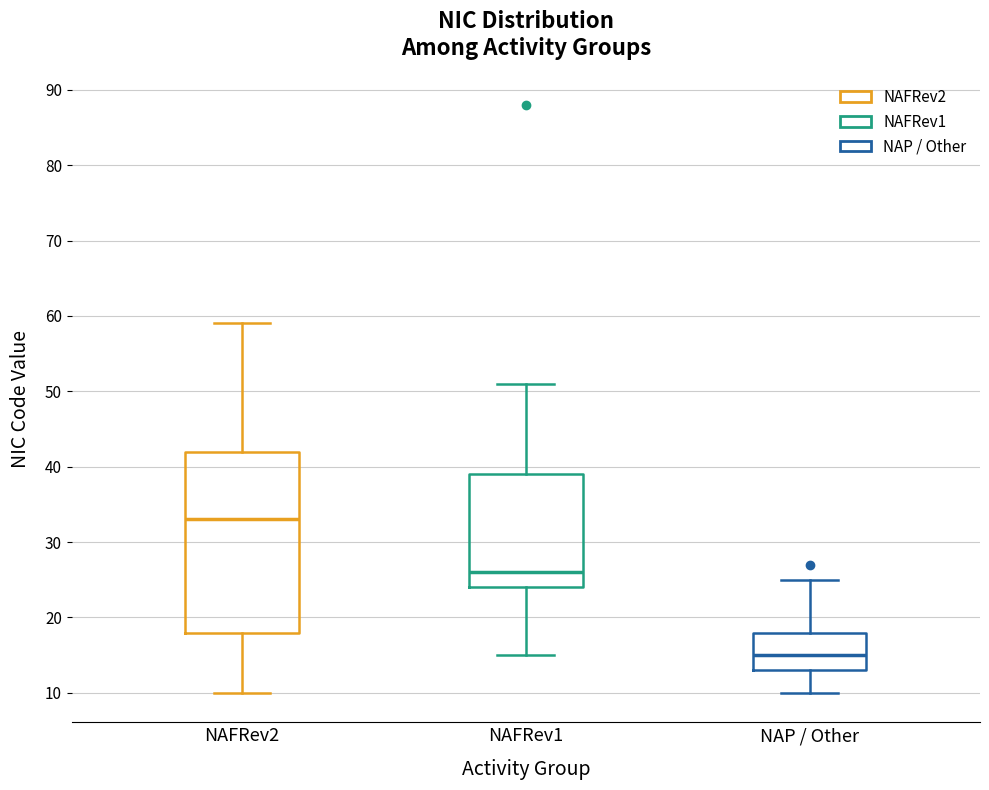

Which box has the highest median line?

NAFRev2